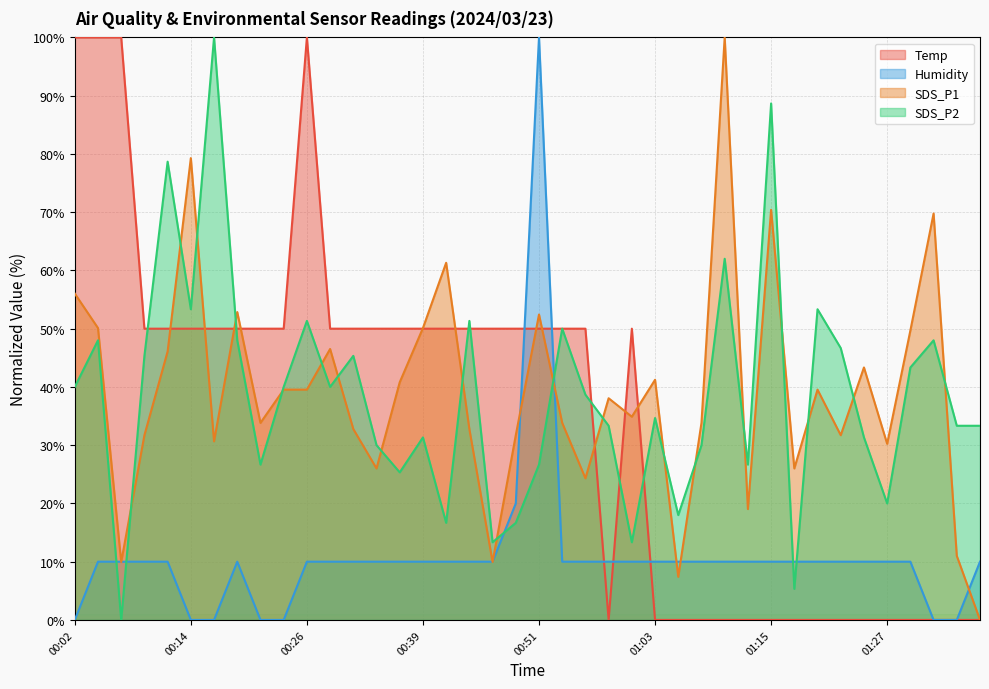

Read the SDS_P2 value at 01:35.

33.3